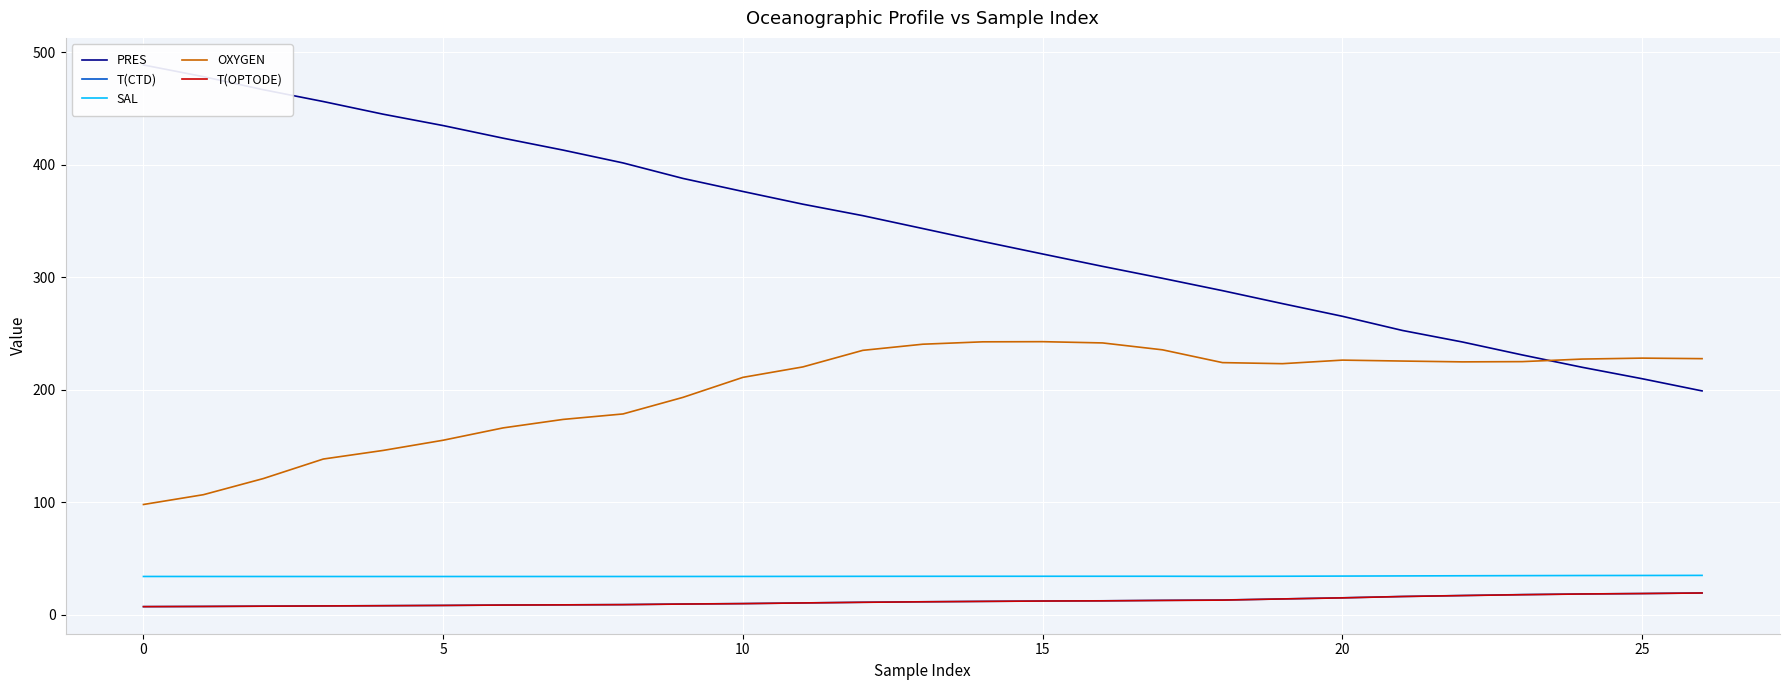

True or false: T(OPTODE) and PRES cross at least once.

False